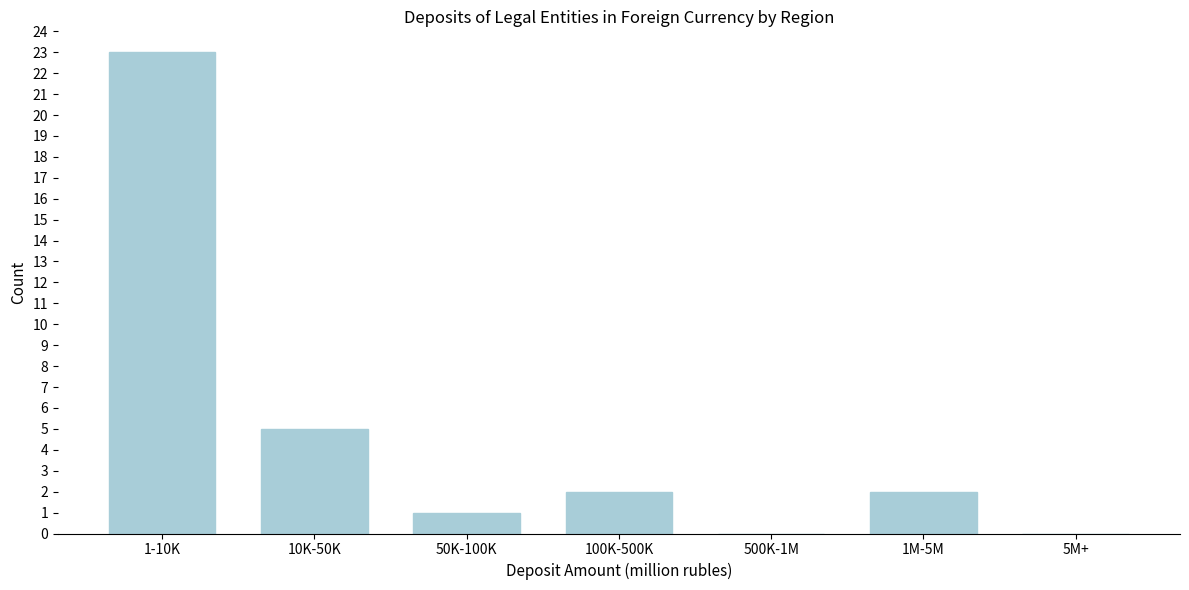

Reading left to right, list all the values displayed in this chart.

1-10K=23	10K-50K=5	50K-100K=1	100K-500K=2	500K-1M=0	1M-5M=2	5M+=0